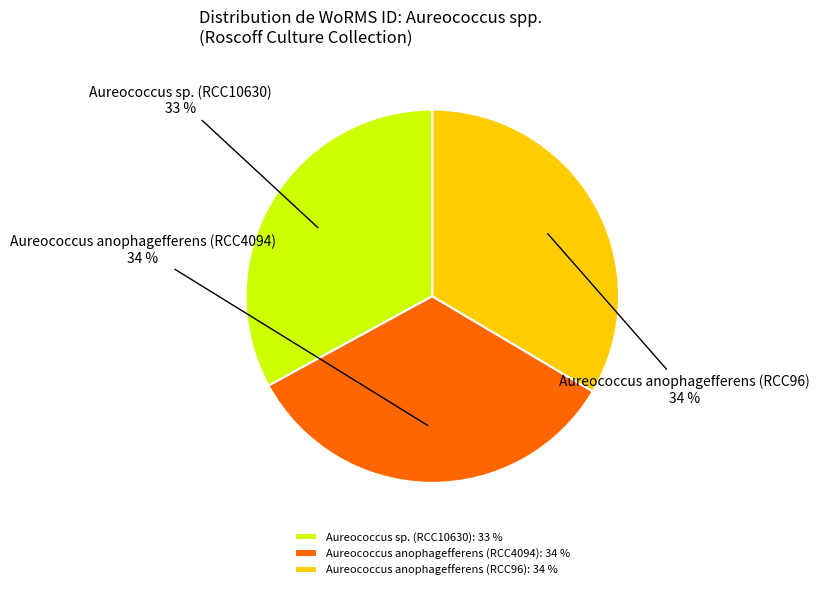

To the nearest percent, what is the difference between the largest and smallest slice percentages?

1%